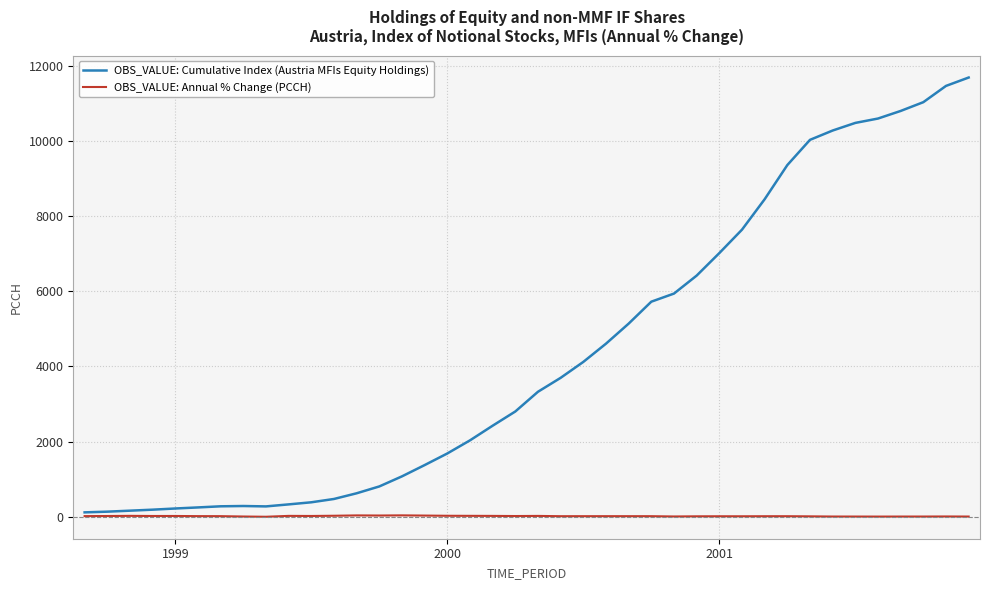

Which series has the widest spread of values?

OBS_VALUE: Cumulative Index (Austria MFIs Equity Holdings)